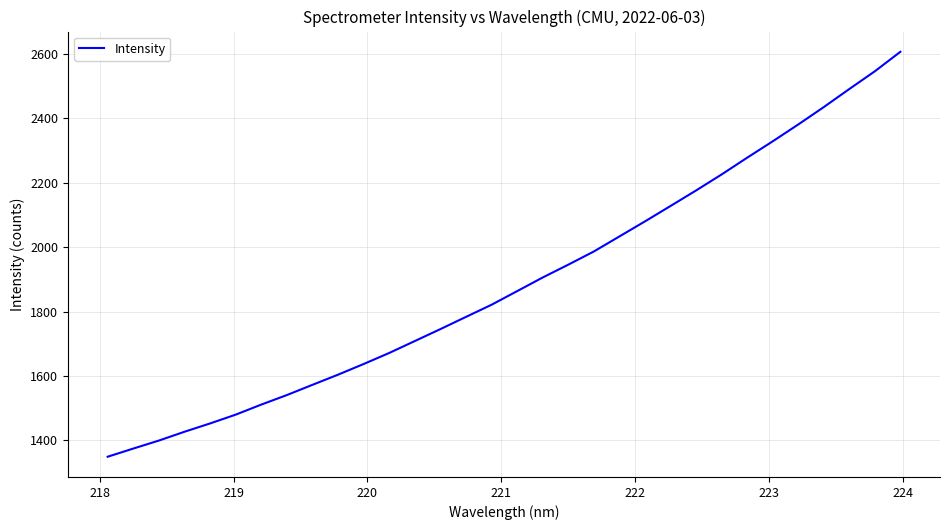

What is the maximum value shown in the chart?

2606.6